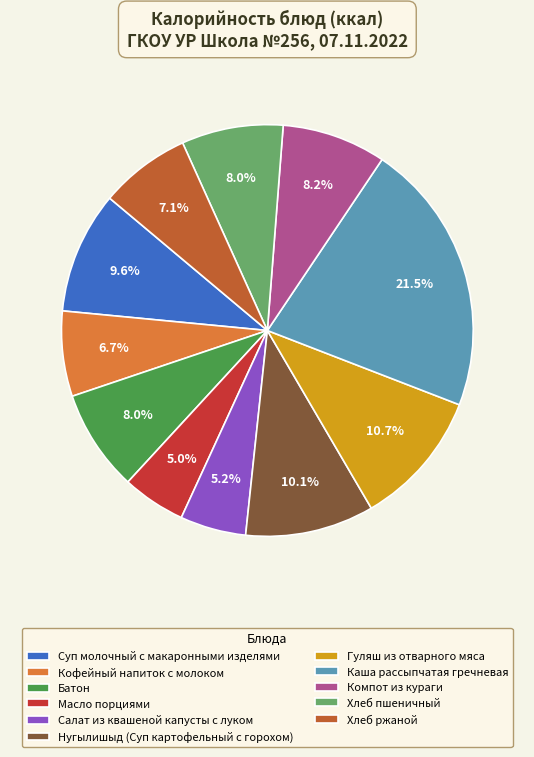

What percentage is the Масло порциями slice, to the nearest percent?

5%